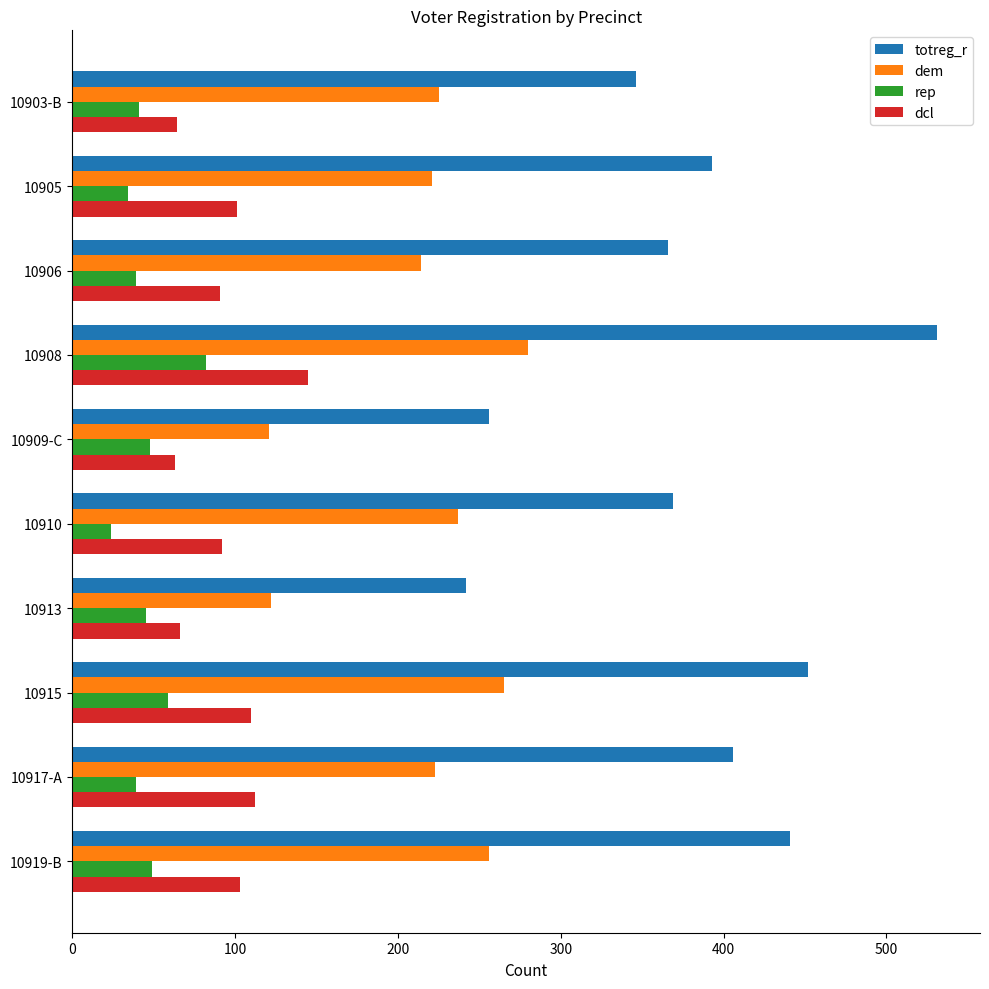

At which category does the chart reach its peak across all series?

10908